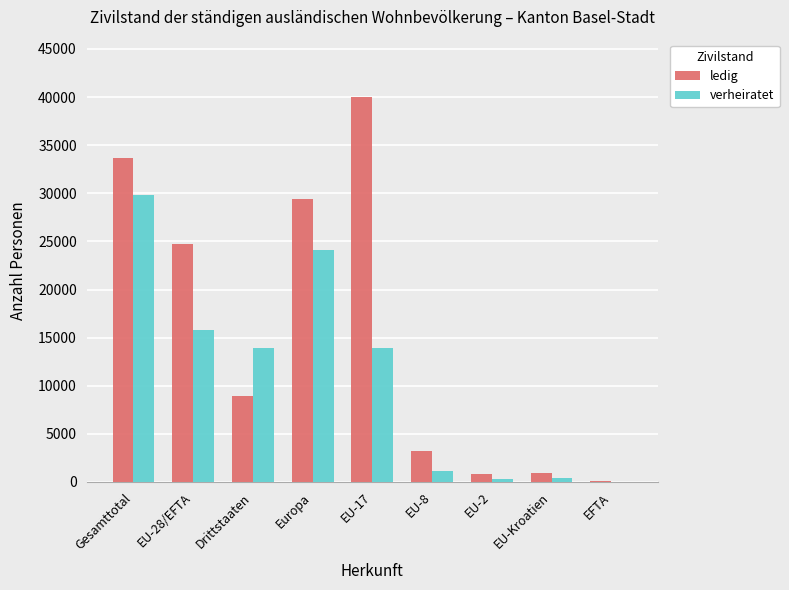

What is the average value of the ledig series?

15761